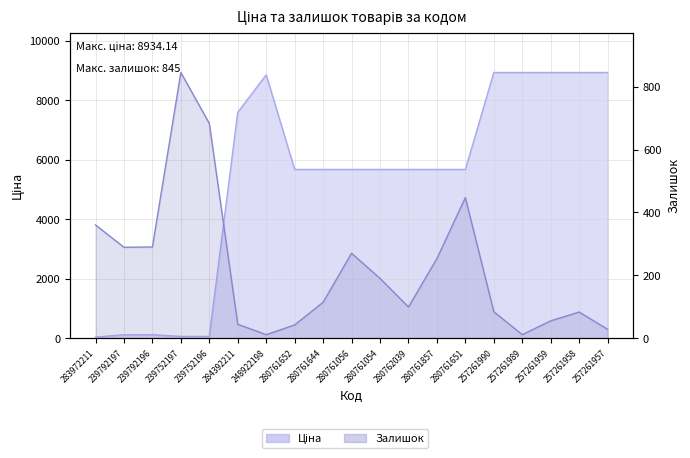

How many intersections are there between Ціна and Залишок?

1